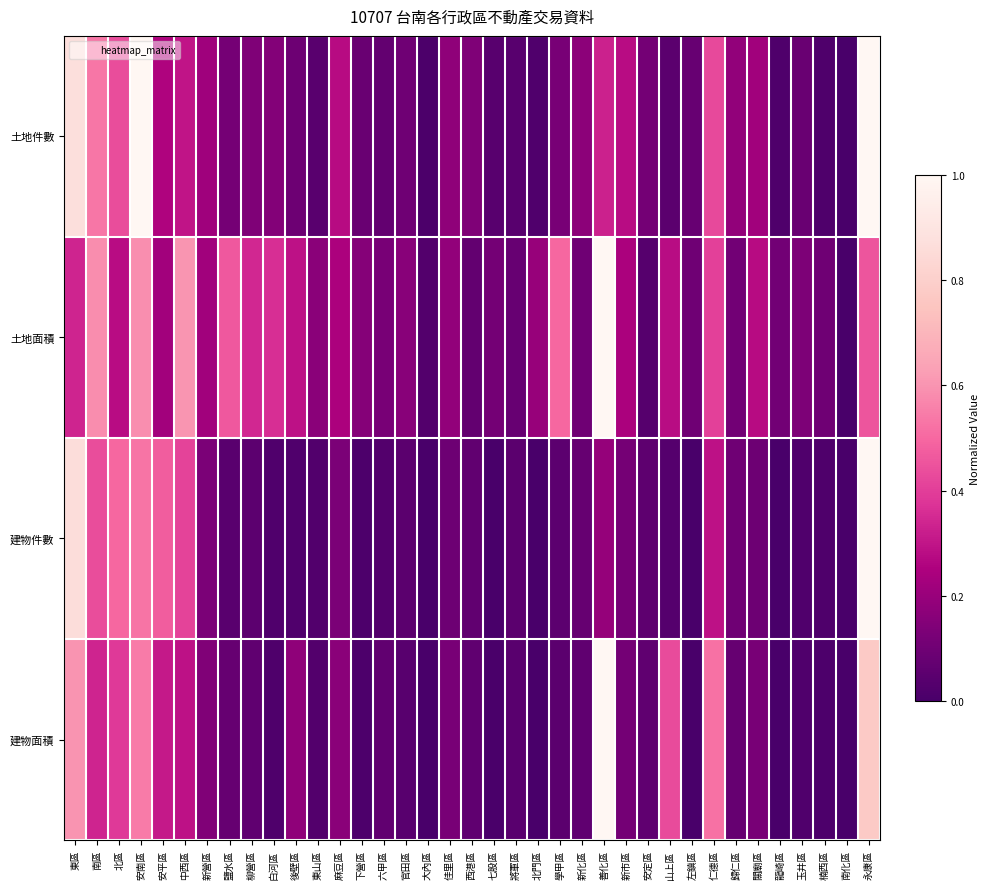

Reading left to right, extract all data points from this chart.

土地件數: 東區=0.9	南區=0.5	北區=0.4	安南區=1.0	安平區=0.3	中西區=0.3	新營區=0.2	鹽水區=0.1	柳營區=0.1	白河區=0.1	後壁區=0.1	東山區=0.0	麻豆區=0.3	下營區=0.1	六甲區=0.1	官田區=0.1	大內區=0.0	佳里區=0.2	西港區=0.1	七股區=0.0	將軍區=0.0	北門區=0.0	學甲區=0.1	新化區=0.2	善化區=0.3	新市區=0.3	安定區=0.1	山上區=0.1	左鎮區=0.1	仁德區=0.4	歸仁區=0.2	關廟區=0.2	龍崎區=0.0	玉井區=0.1	楠西區=0.0	南化區=0.0	永康區=1.0
土地面積: 東區=0.3	南區=0.6	北區=0.3	安南區=0.6	安平區=0.2	中西區=0.6	新營區=0.2	鹽水區=0.5	柳營區=0.3	白河區=0.4	後壁區=0.3	東山區=0.2	麻豆區=0.2	下營區=0.2	六甲區=0.1	官田區=0.2	大內區=0.0	佳里區=0.2	西港區=0.1	七股區=0.1	將軍區=0.1	北門區=0.2	學甲區=0.5	新化區=0.1	善化區=1.0	新市區=0.2	安定區=0.0	山上區=0.3	左鎮區=0.1	仁德區=0.4	歸仁區=0.1	關廟區=0.3	龍崎區=0.1	玉井區=0.1	楠西區=0.1	南化區=0.0	永康區=0.5
建物件數: 東區=0.9	南區=0.4	北區=0.5	安南區=0.5	安平區=0.5	中西區=0.4	新營區=0.1	鹽水區=0.0	柳營區=0.1	白河區=0.0	後壁區=0.0	東山區=0.0	麻豆區=0.1	下營區=0.0	六甲區=0.0	官田區=0.0	大內區=0.0	佳里區=0.1	西港區=0.1	七股區=0.0	將軍區=0.0	北門區=0.0	學甲區=0.1	新化區=0.1	善化區=0.2	新市區=0.1	安定區=0.1	山上區=0.0	左鎮區=0.0	仁德區=0.3	歸仁區=0.1	關廟區=0.1	龍崎區=0.0	玉井區=0.0	楠西區=0.0	南化區=0.0	永康區=1.0
建物面積: 東區=0.6	南區=0.3	北區=0.4	安南區=0.5	安平區=0.3	中西區=0.3	新營區=0.1	鹽水區=0.1	柳營區=0.1	白河區=0.0	後壁區=0.2	東山區=0.0	麻豆區=0.2	下營區=0.0	六甲區=0.1	官田區=0.0	大內區=0.0	佳里區=0.1	西港區=0.1	七股區=0.0	將軍區=0.0	北門區=0.0	學甲區=0.0	新化區=0.1	善化區=1.0	新市區=0.1	安定區=0.1	山上區=0.4	左鎮區=0.0	仁德區=0.5	歸仁區=0.1	關廟區=0.1	龍崎區=0.0	玉井區=0.0	楠西區=0.0	南化區=0.0	永康區=0.8